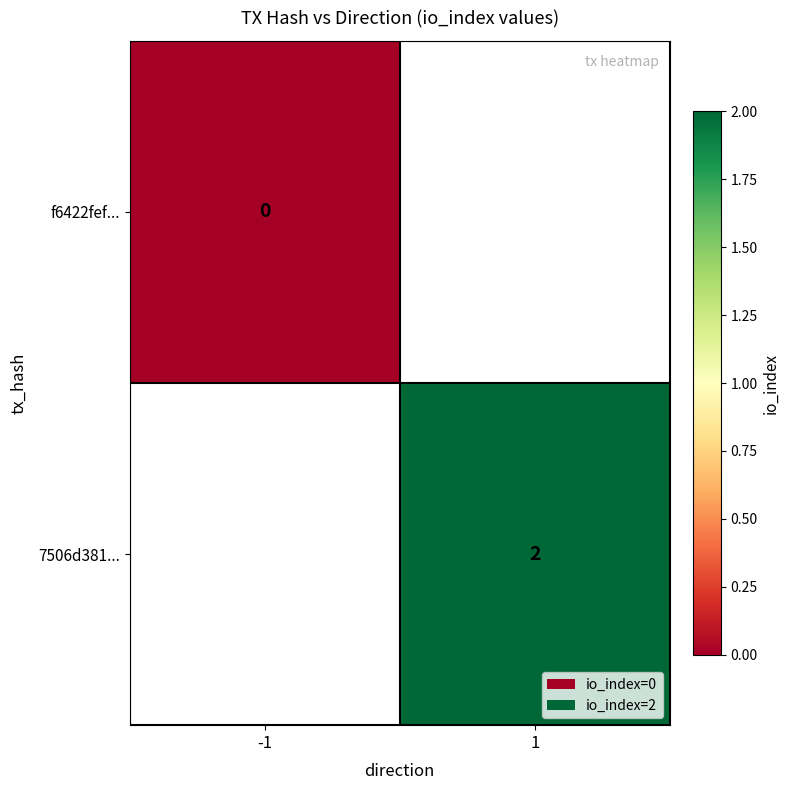

Is the value of f6422fef... at -1 greater than the value of 7506d381... at 1?

No